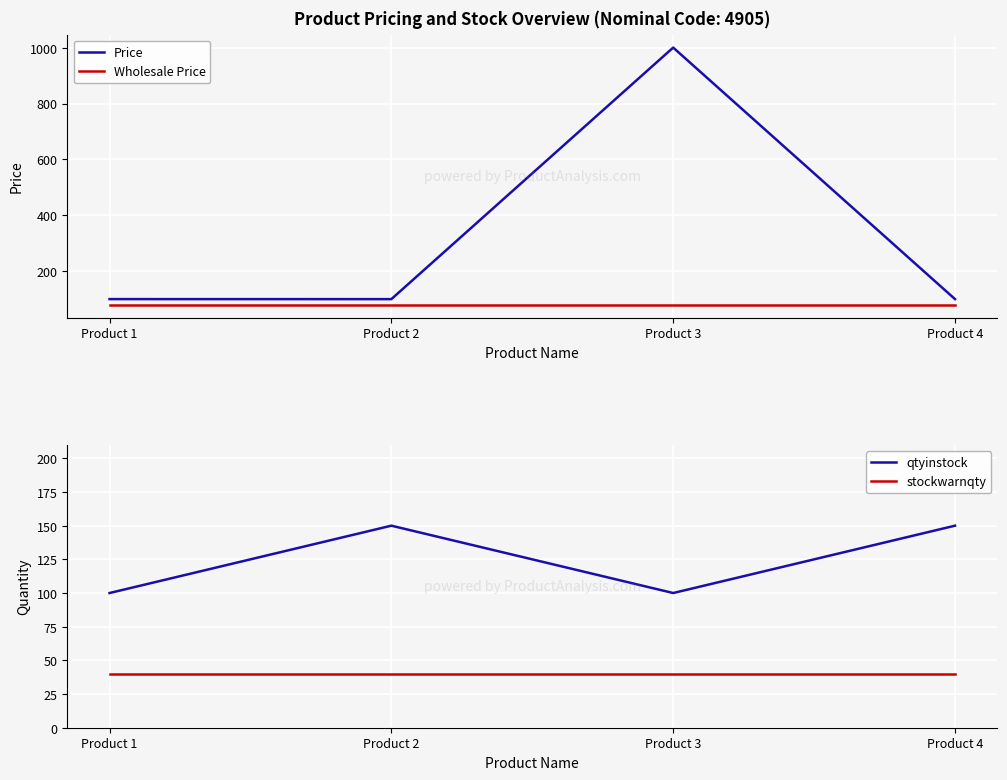

Rank the series at Product 1 from highest to lowest value.

Price, qtyinstock, Wholesale Price, stockwarnqty